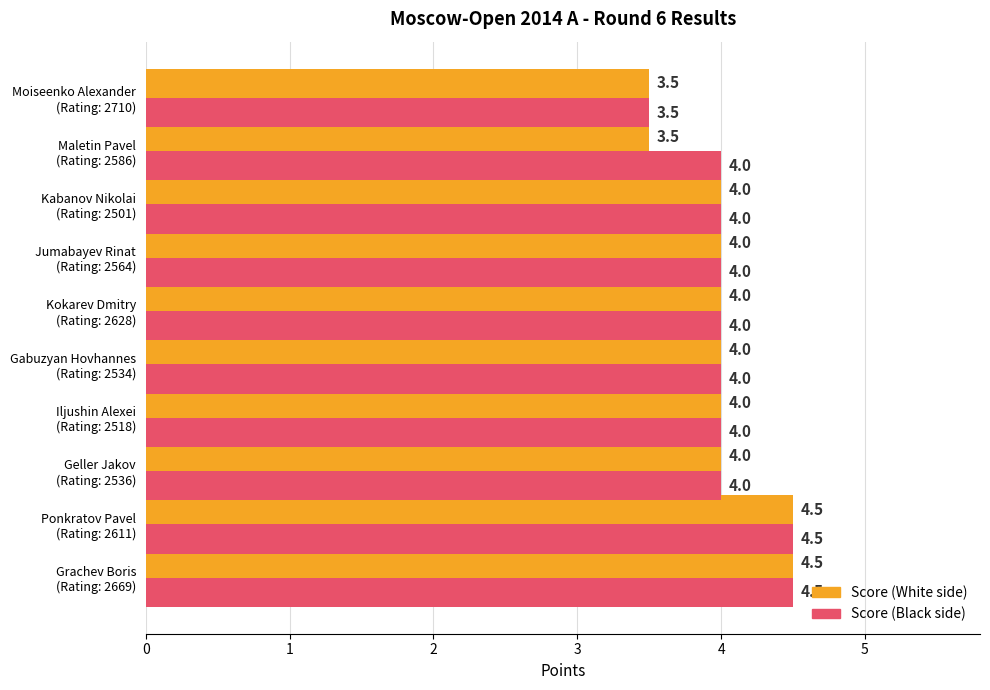

How many values in the Score (White side) series are below 4?

2